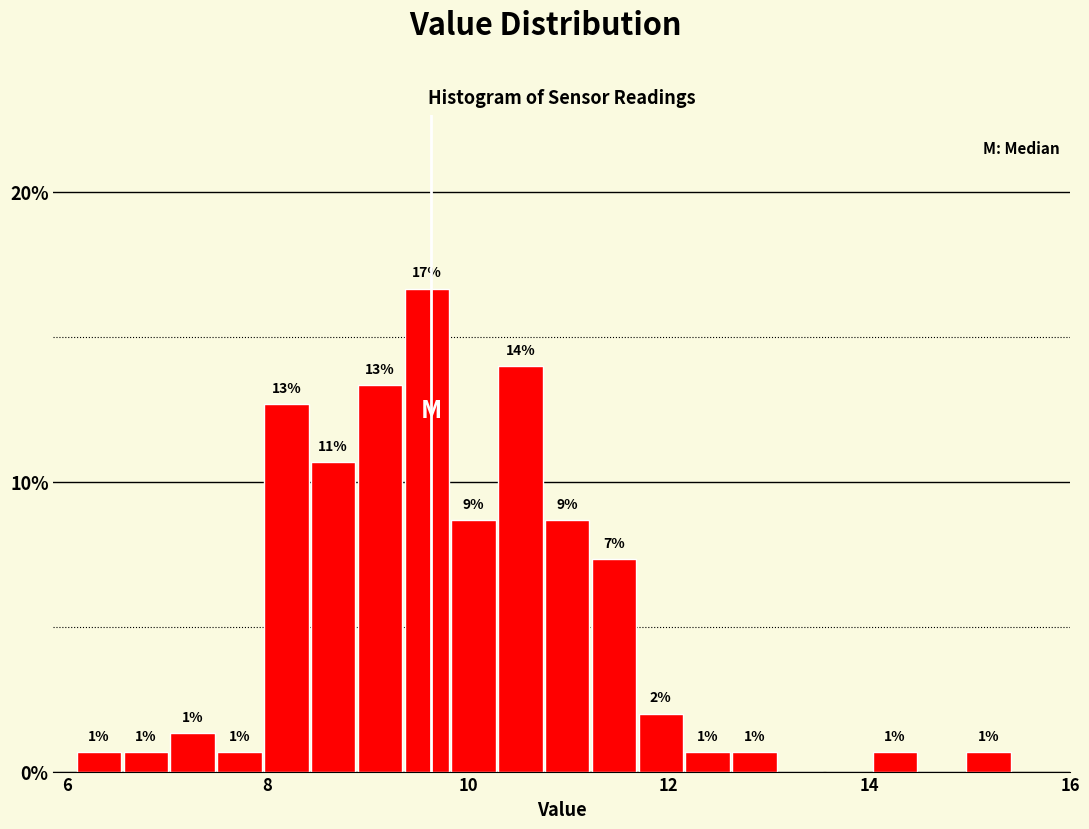

Around what value on the x-axis is the tallest bar? Give the approximate position of its centre, as read against the axis.

9.6